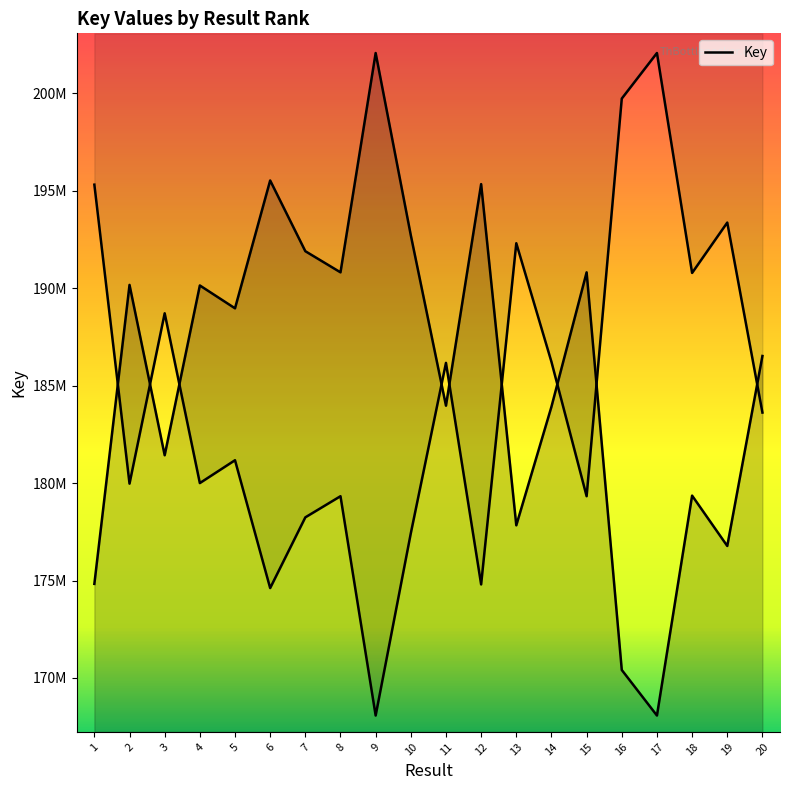

Does the chart have visible grid lines?

No